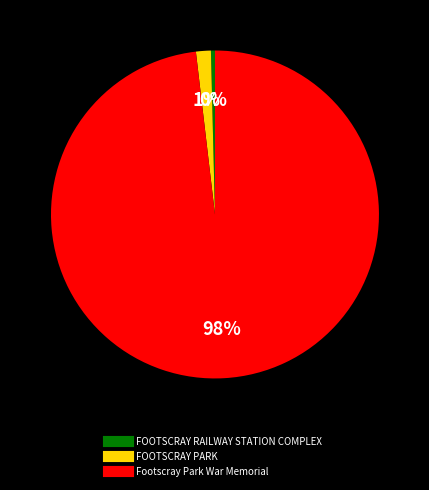

How many slices are in this pie chart?

3